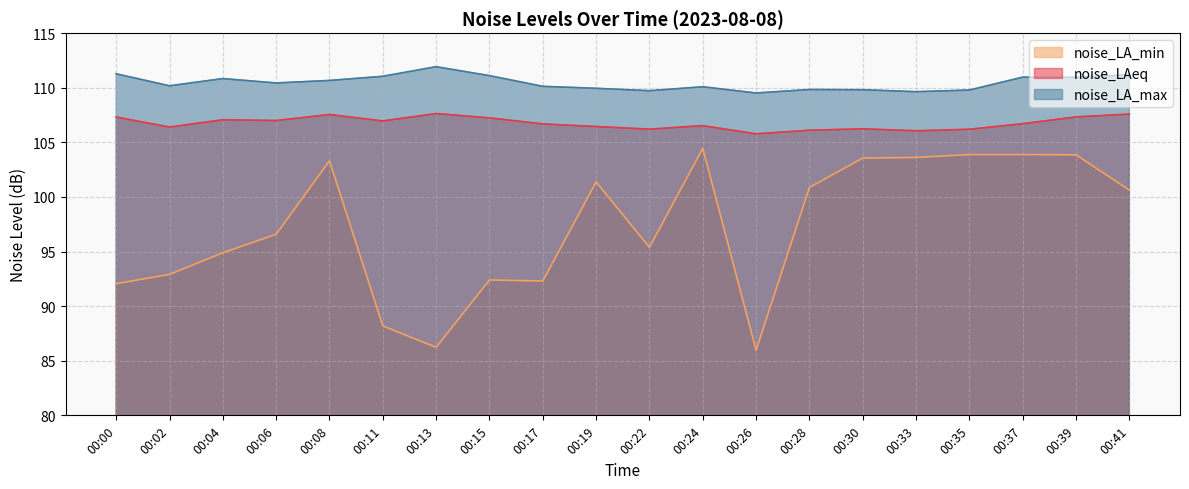

Rank the series at 00:39 from highest to lowest value.

noise_LA_max, noise_LAeq, noise_LA_min